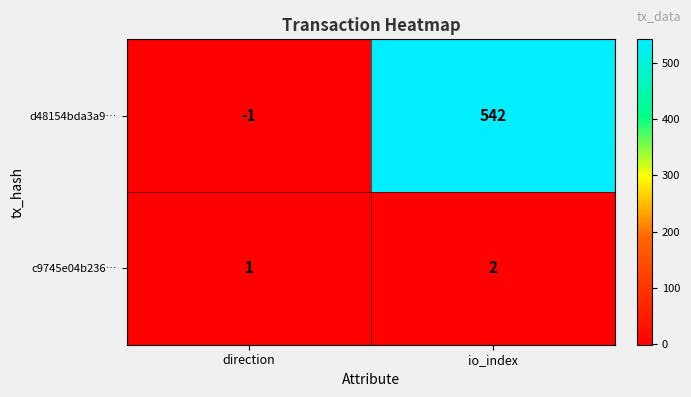

At how many categories does at least one series exceed 73?

1